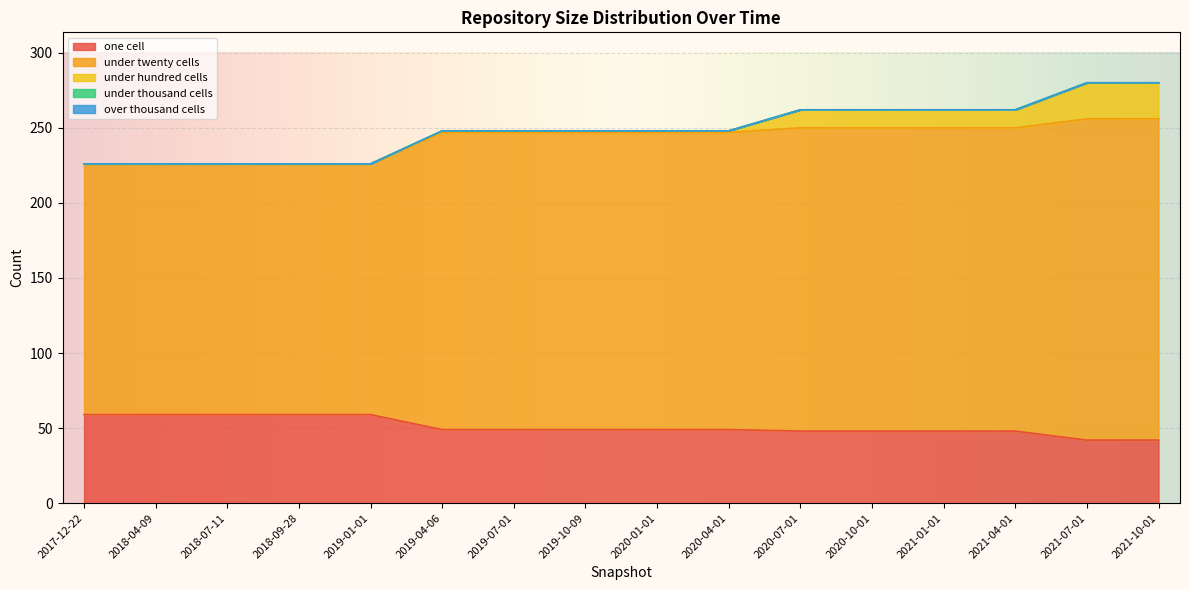

Rank the categories by under_thousand_cells value from lowest to highest.

2017-12-22, 2018-04-09, 2018-07-11, 2018-09-28, 2019-01-01, 2019-04-06, 2019-07-01, 2019-10-09, 2020-01-01, 2020-04-01, 2020-07-01, 2020-10-01, 2021-01-01, 2021-04-01, 2021-07-01, 2021-10-01